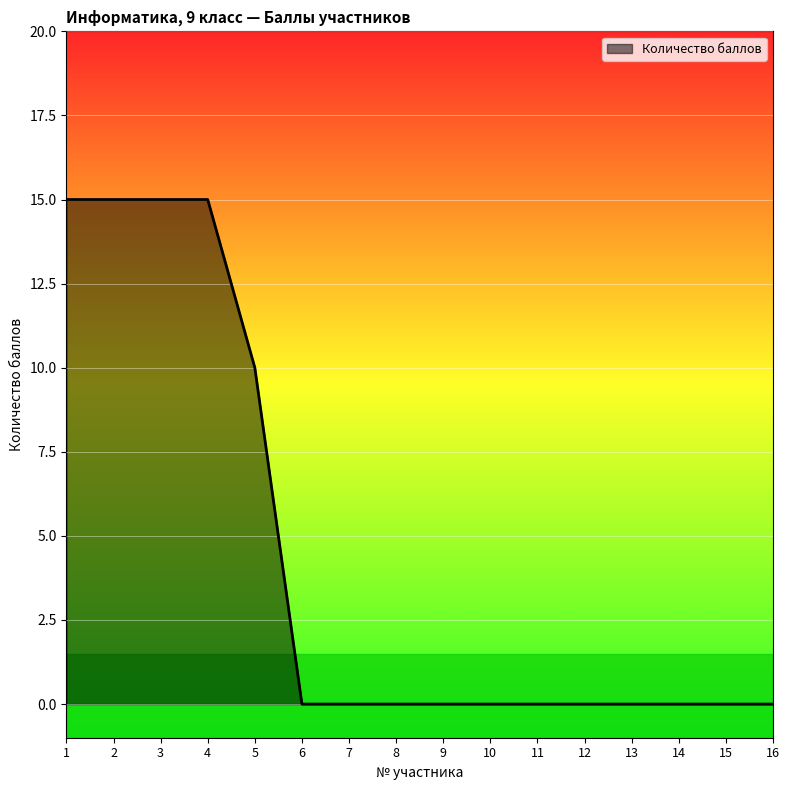

True or false: the data shows 27 at 1.

False